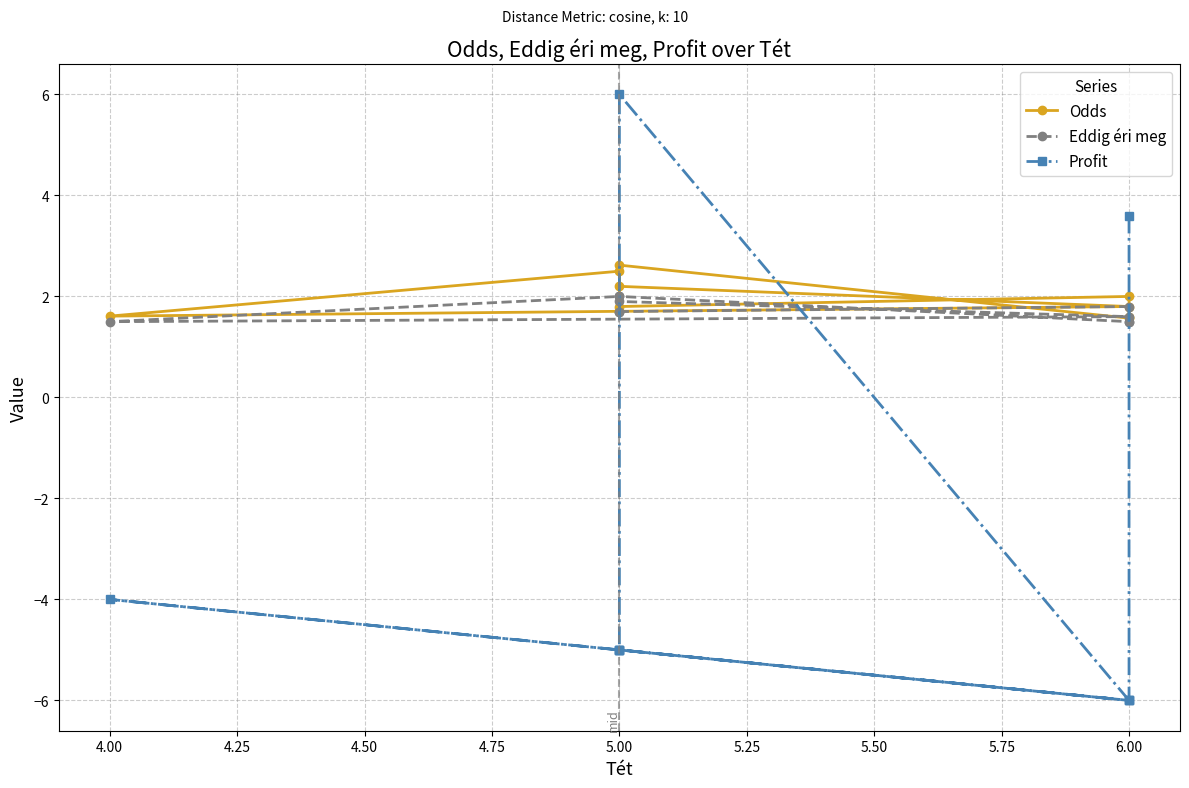

Which series has the widest spread of values?

Profit